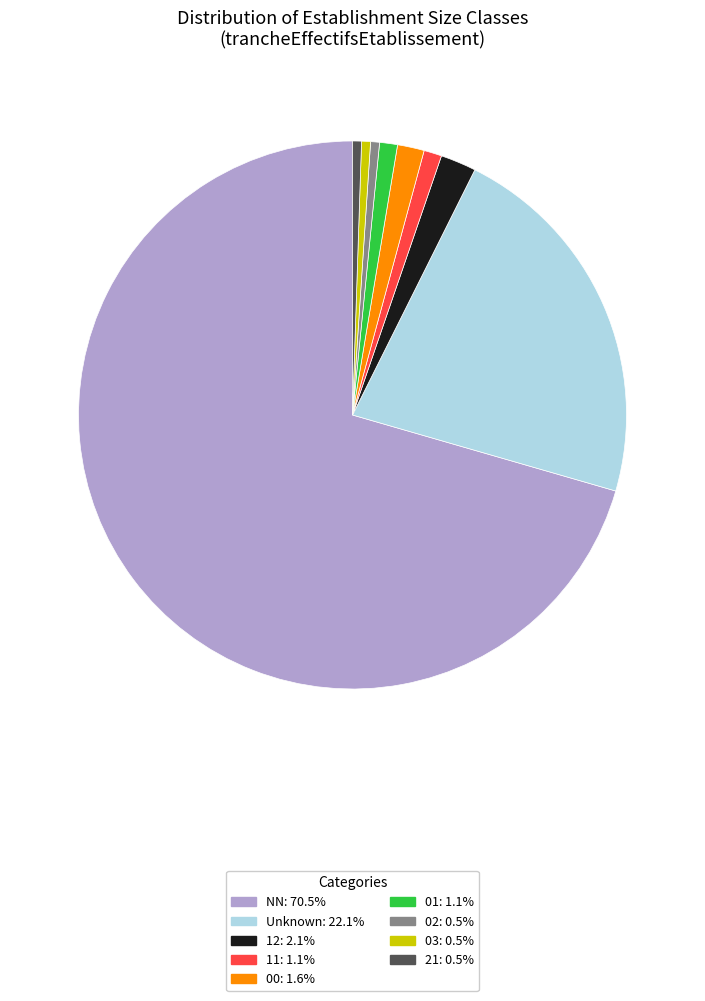

What is the ratio of the value at Unknown: 22.1% to the value at 12: 2.1%?

10.5